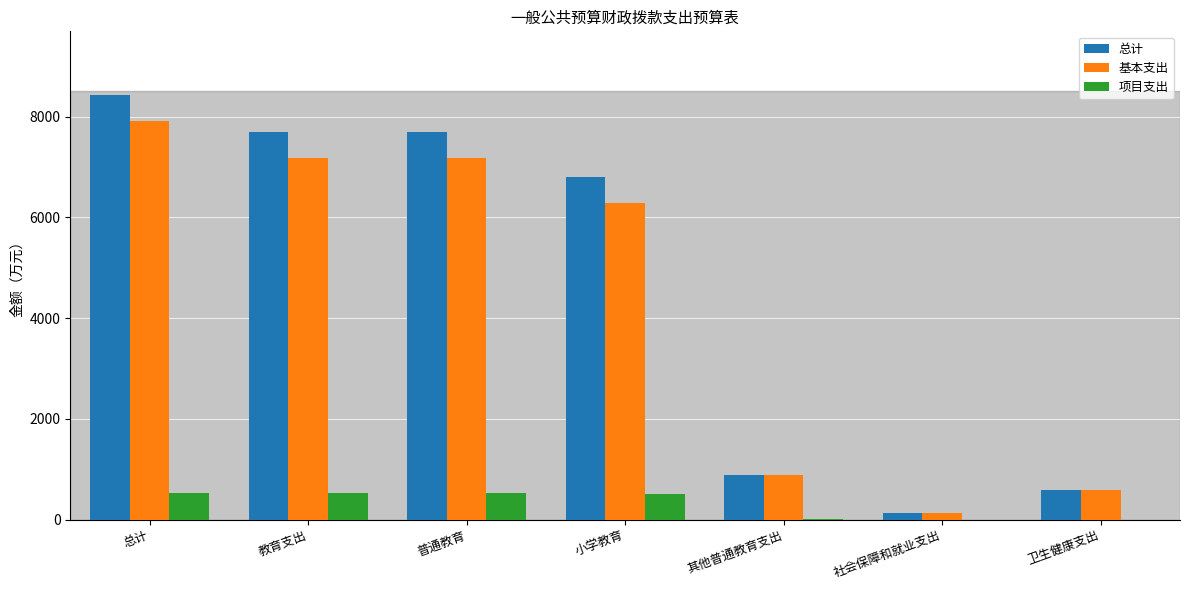

Between 小学教育 and 社会保障和就业支出, which series saw the biggest shift?

总计